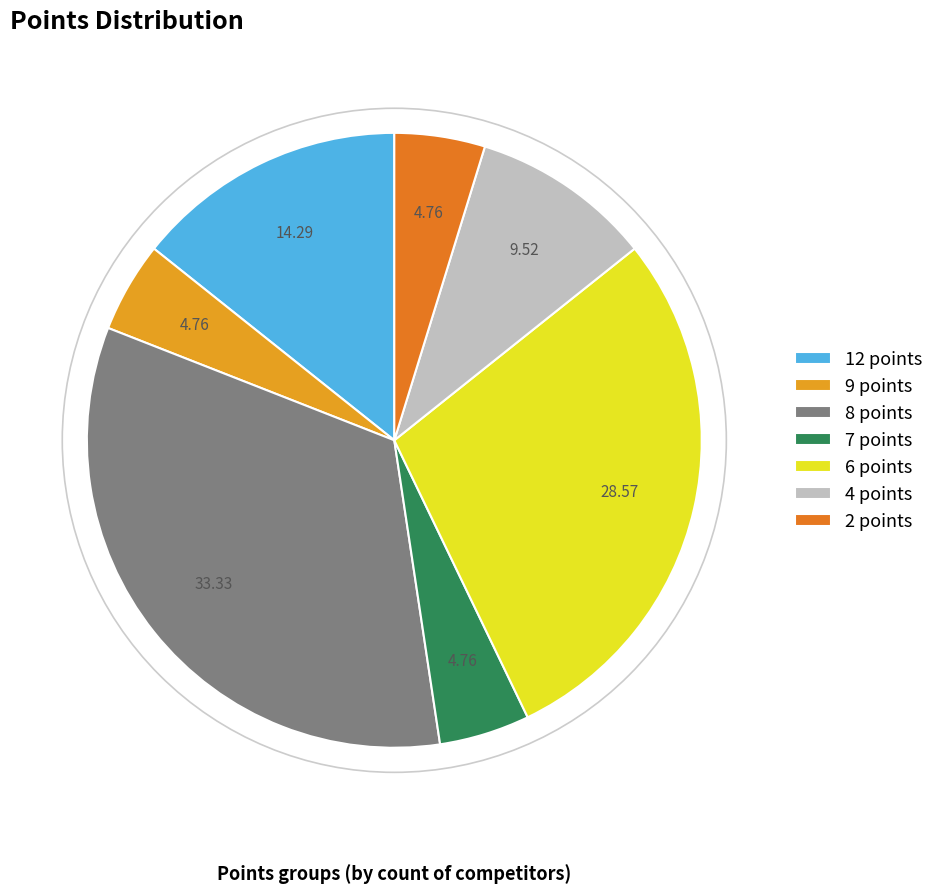

Does 8 points account for over 50% of the chart?

No